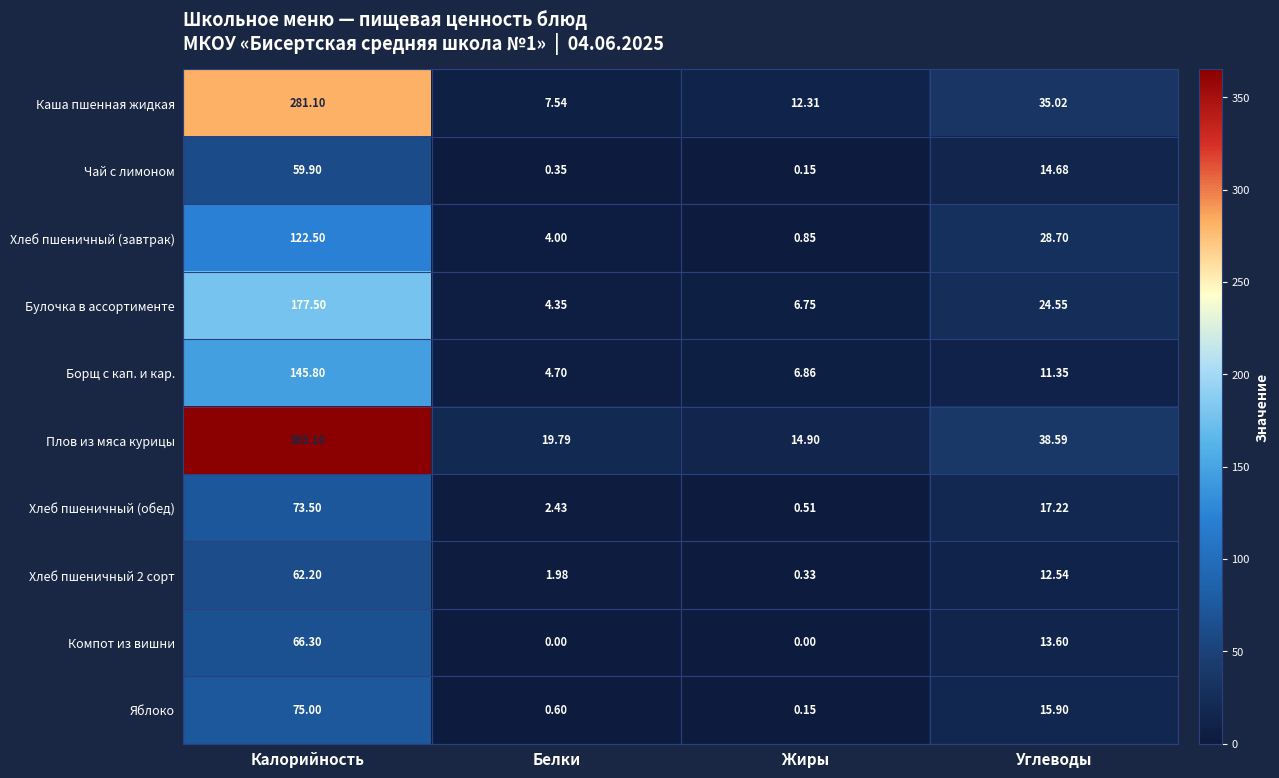

Which series has the largest range (max minus min)?

Плов из мяса курицы